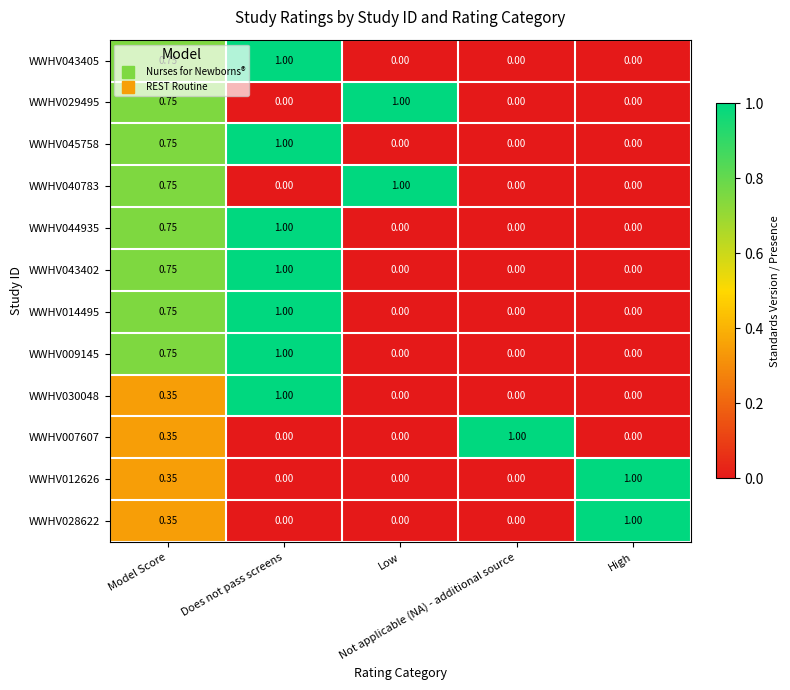

What is the spread (max minus min) of values at Not applicable (NA) - additional source?

1.0